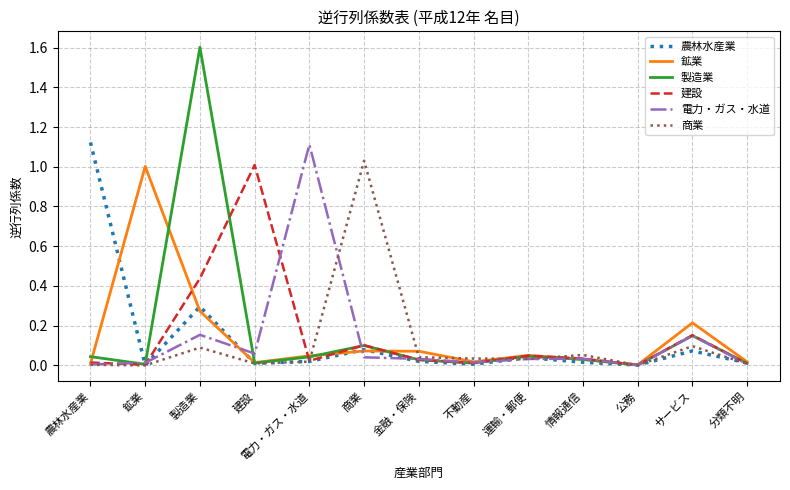

What are all the series names shown in the legend?

農林水産業, 鉱業, 製造業, 建設, 電力・ガス・水道, 商業